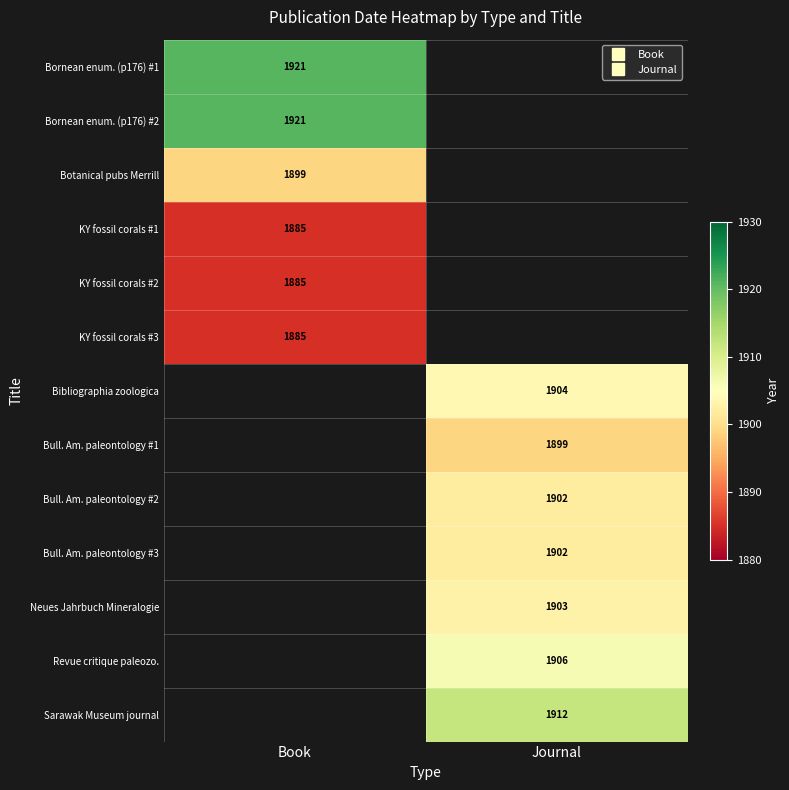

The value of Revue critique paleozo. at Journal is 1906.0. True or false?

True